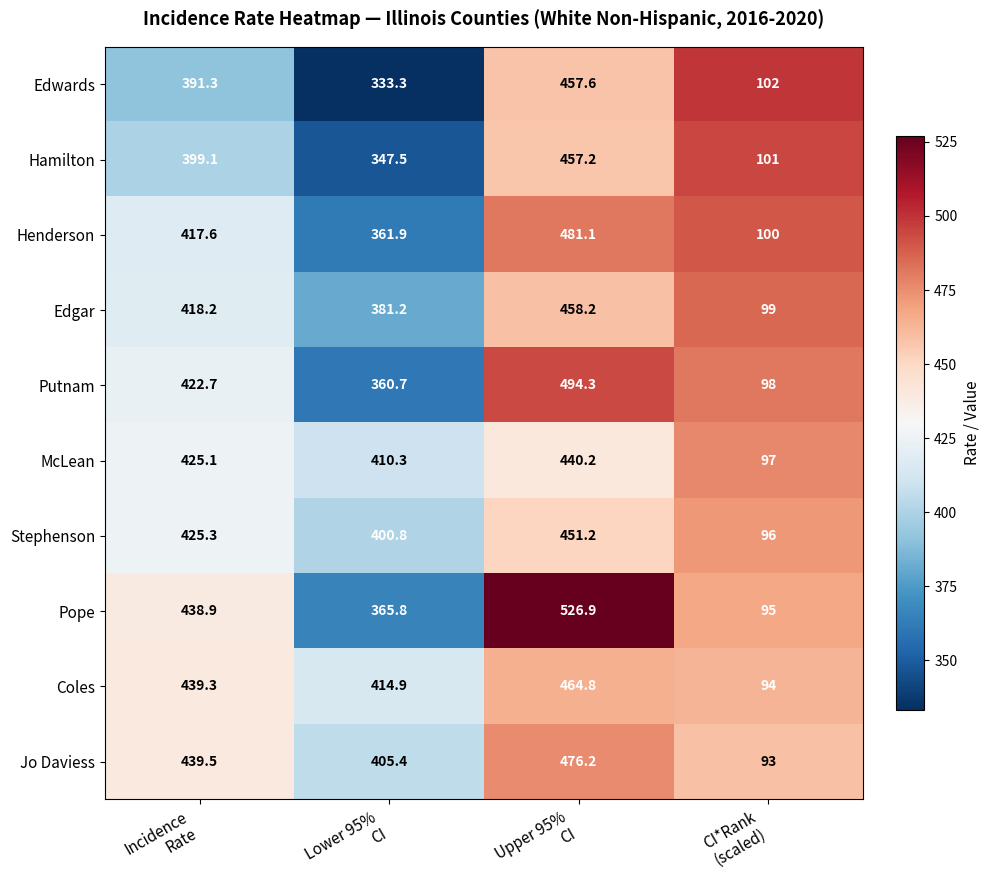

What is the difference between the maximum and minimum values in the Stephenson series?

355.2